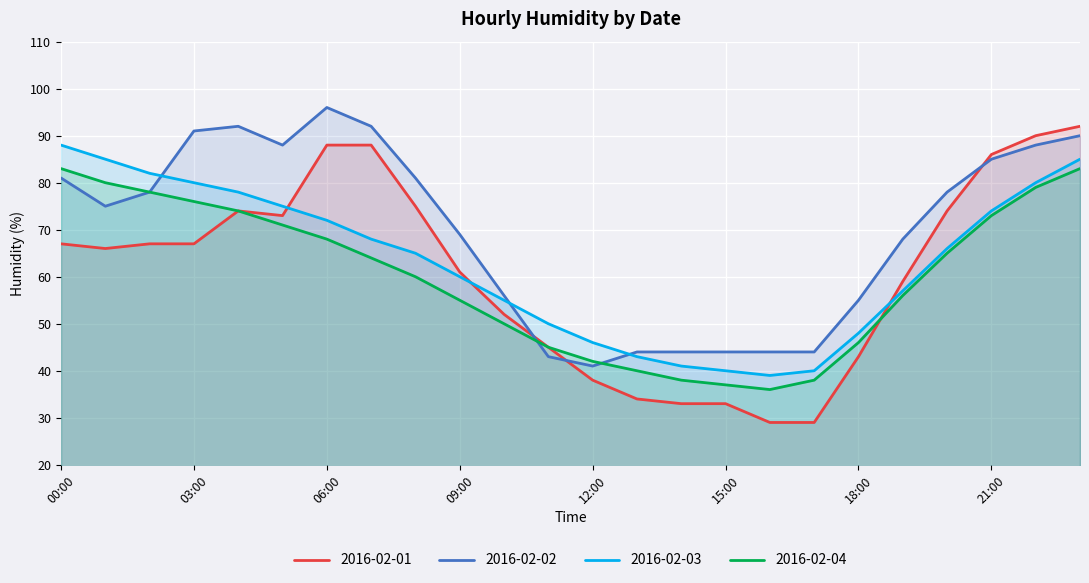

Between 09:00 and 05:00, which is larger?

05:00